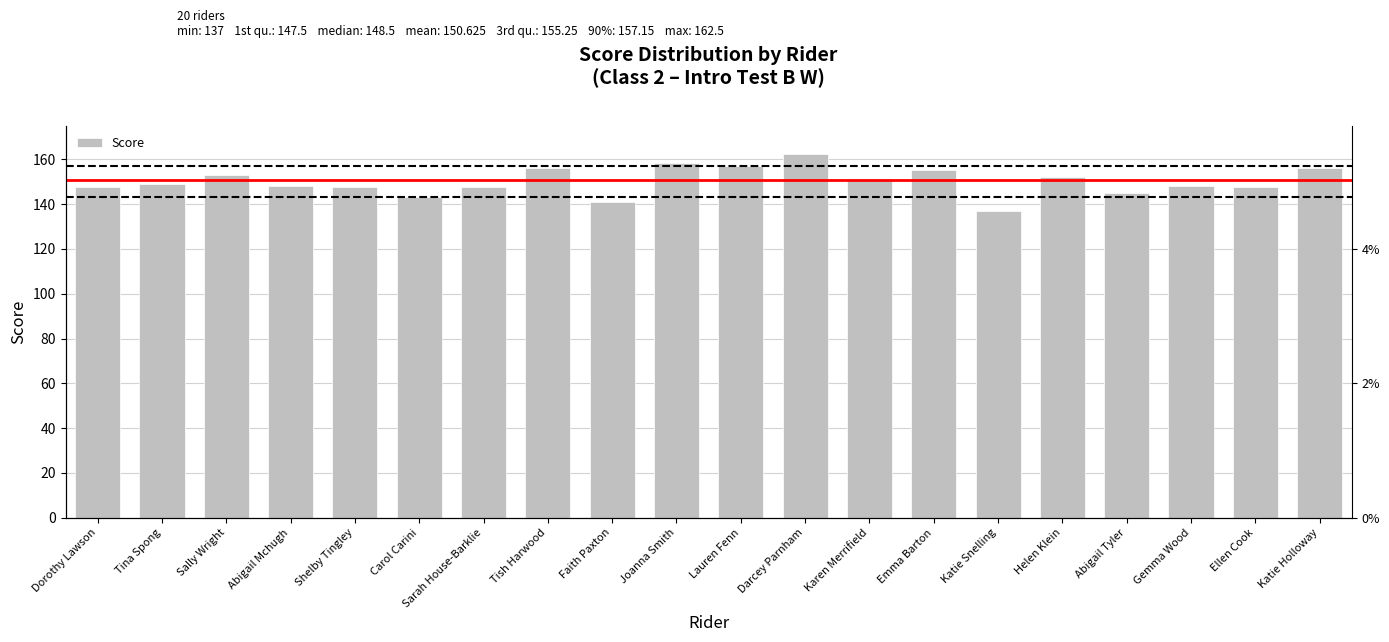

Are the bars grouped side by side (vs. stacked)?

No